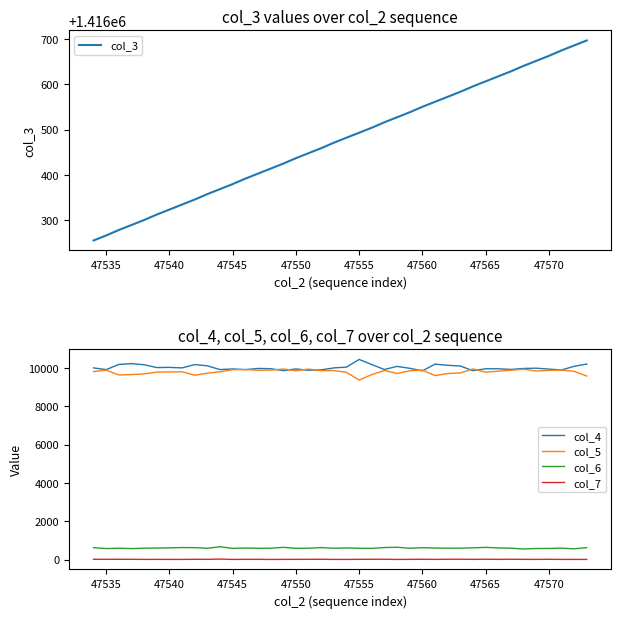

How many interior local valleys does the col_7 series have?

11